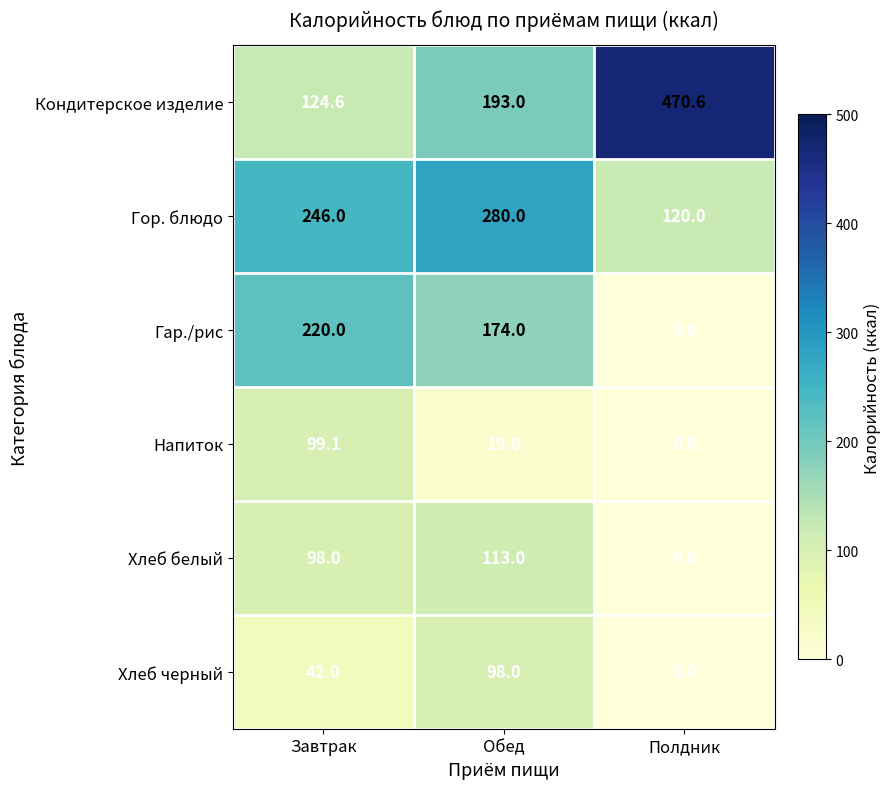

Which series has the largest total across all categories?

Кондитерское изделие